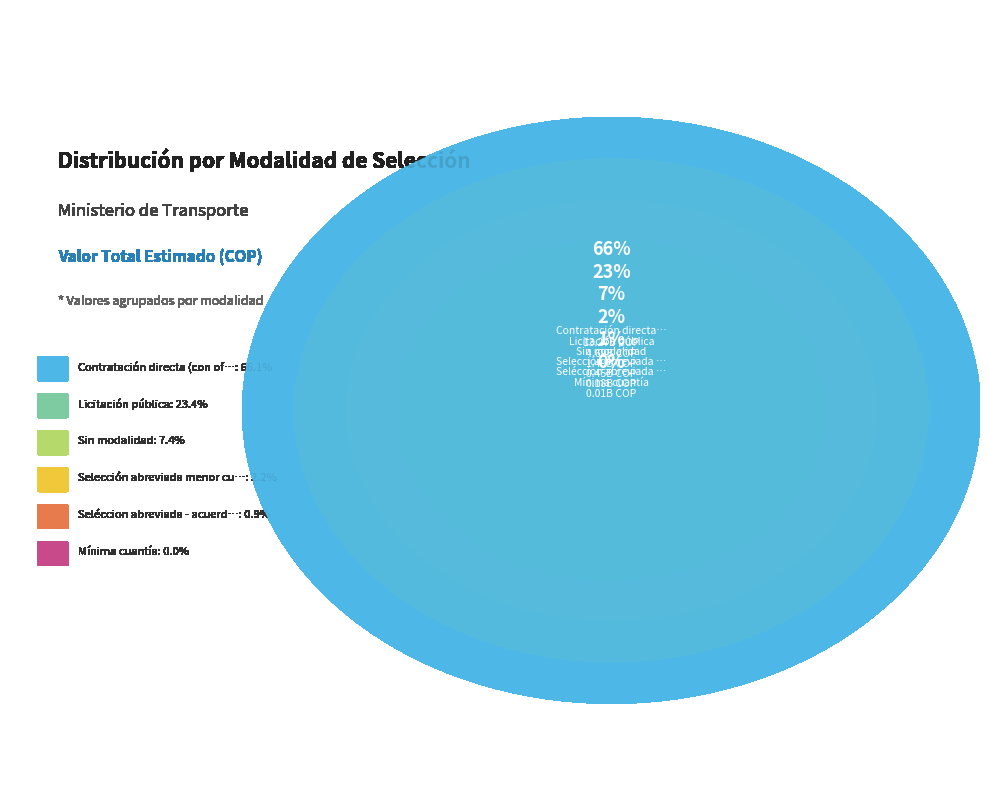

Which category has the biggest portion of the pie?

Contratación directa (con ofertas)